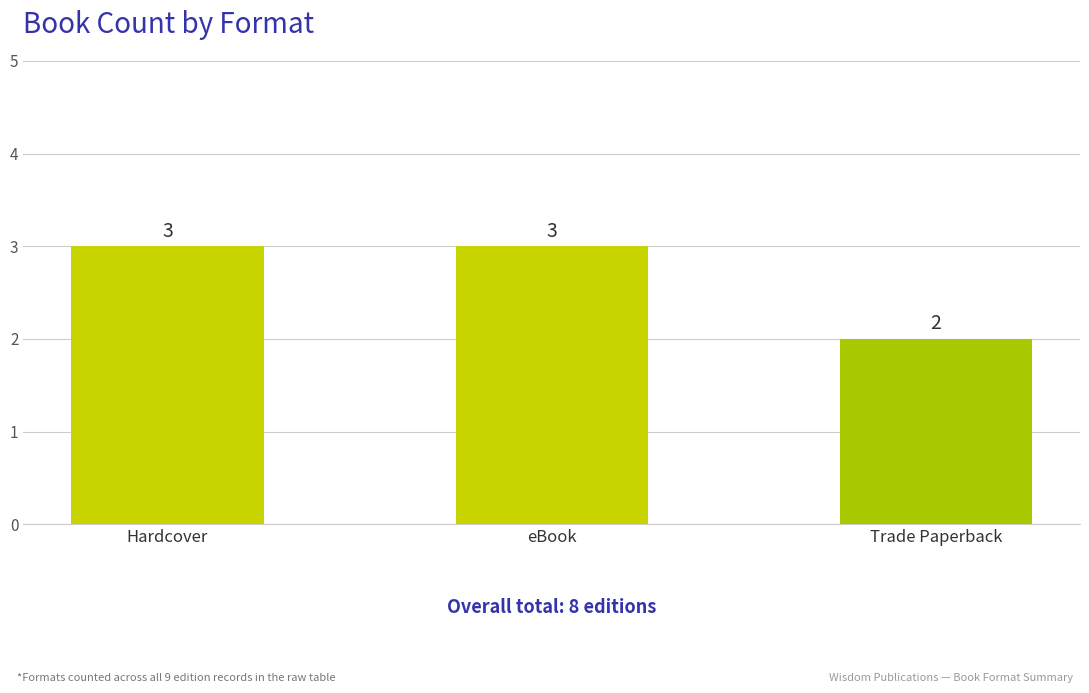

What is the change in value from eBook to Trade Paperback?

-1